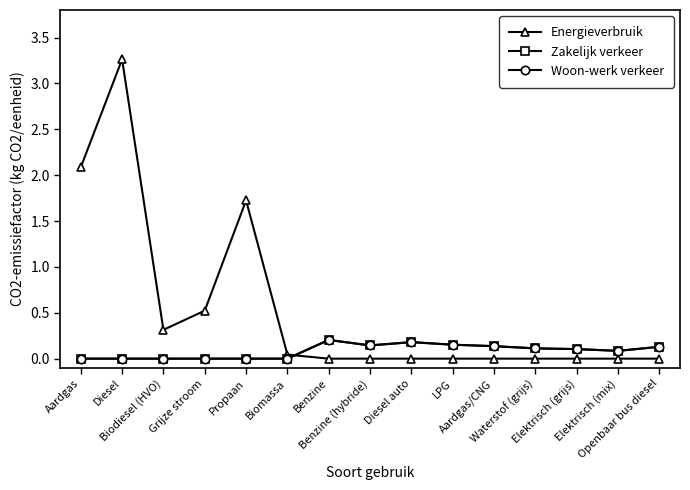

Does the chart have visible grid lines?

No